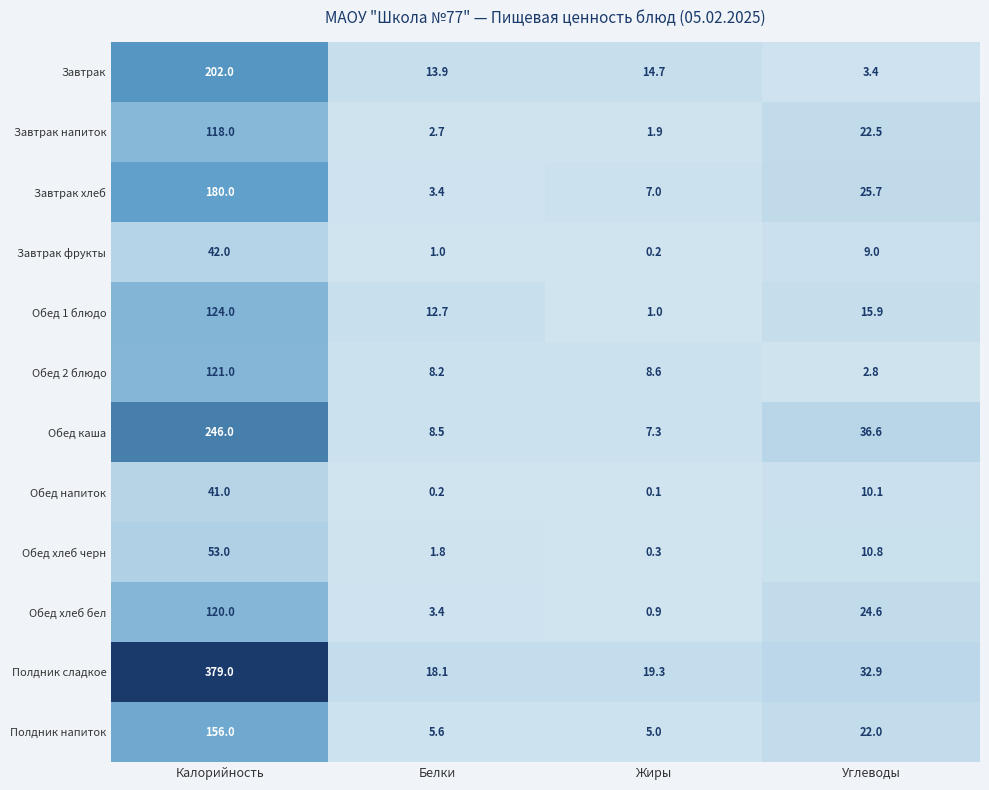

The Обед каша series shows 115.2 at Калорийность. True or false?

False